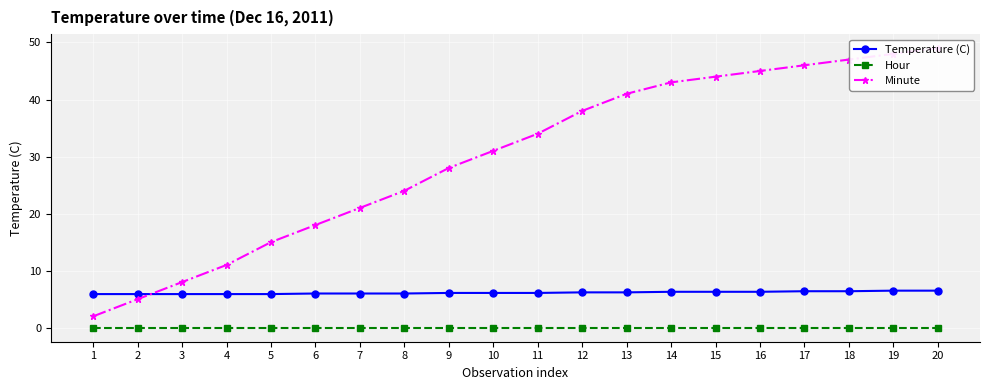

What is the lowest value of the Temperature (C) series?

5.9